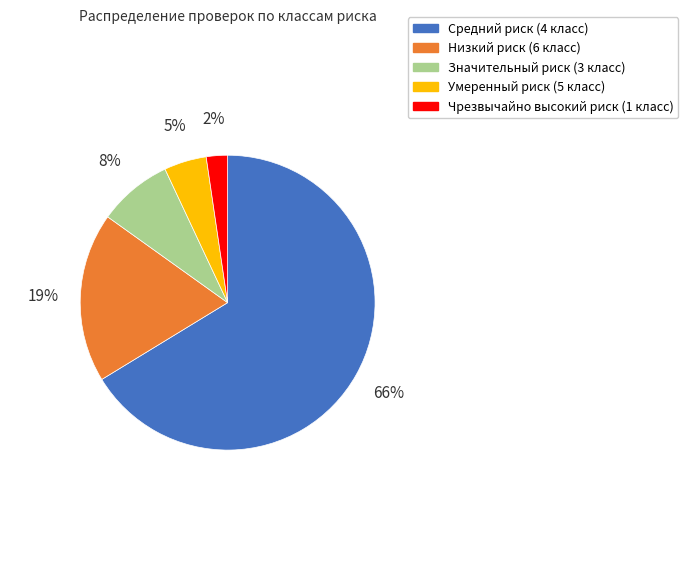

Combined, do Значительный риск (3 класс) and Средний риск (4 класс) account for over 50%?

Yes